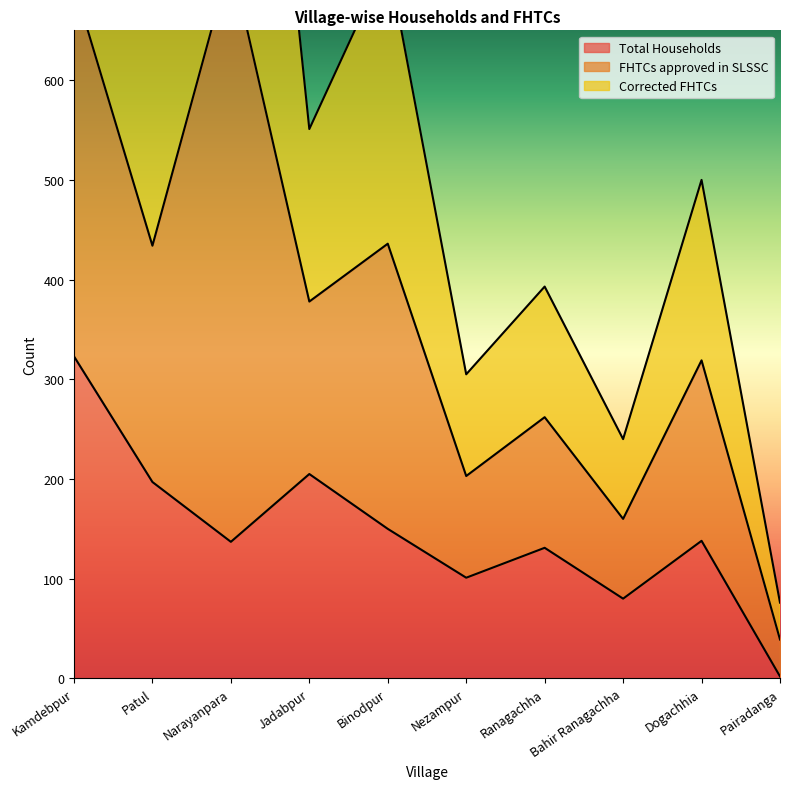

What is the label of the 9th point from the left?

Dogachhia